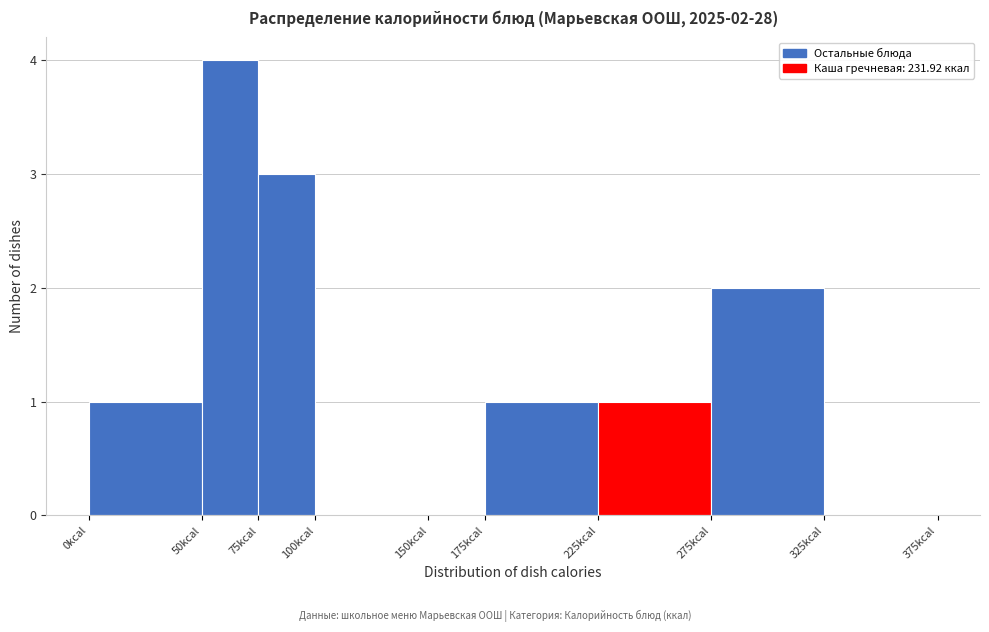

Which range on the x-axis has the tallest bar?

50 to 75